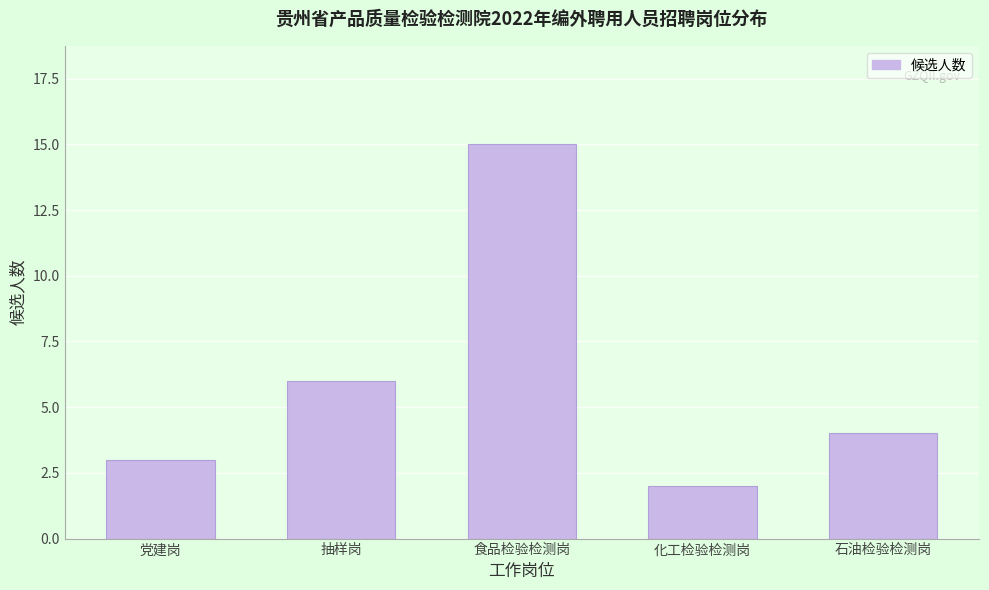

Reading left to right, extract all data points from this chart.

3	6	15	2	4